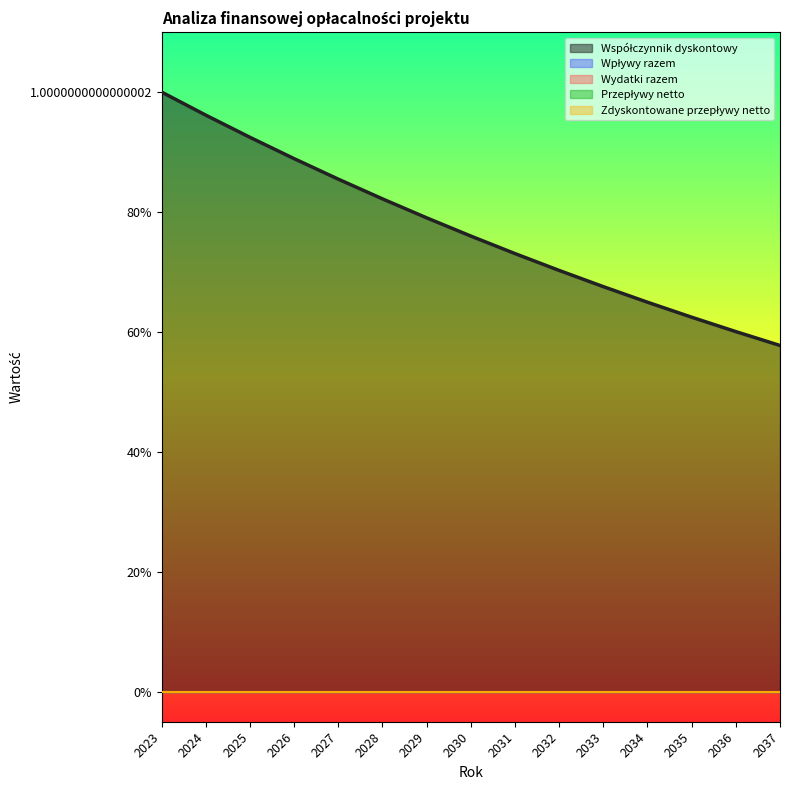

True or false: Wydatki razem and Wpływy razem cross at least once.

False